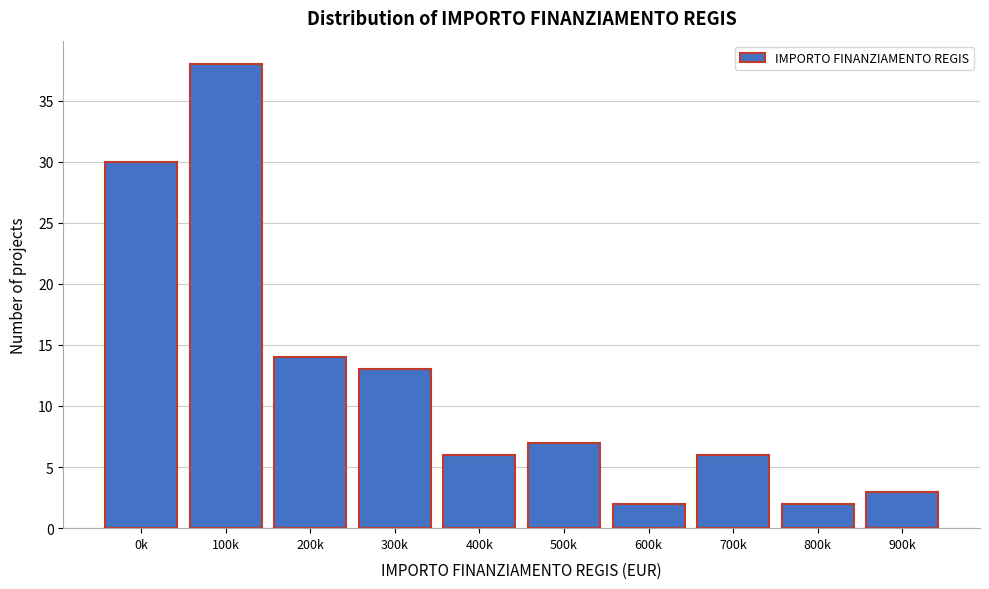

Reading left to right, list all the values displayed in this chart.

0k=30	100k=38	200k=14	300k=13	400k=6	500k=7	600k=2	700k=6	800k=2	900k=3